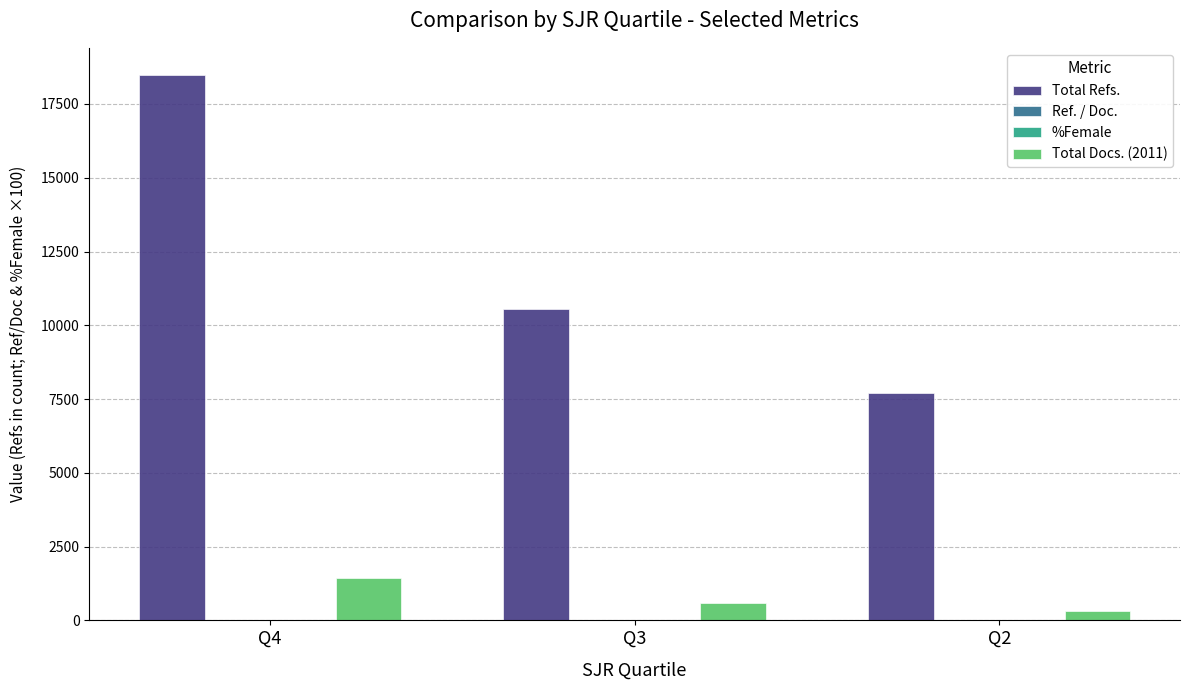

What is the sum of all Total Docs. (2011) values?

2358.0